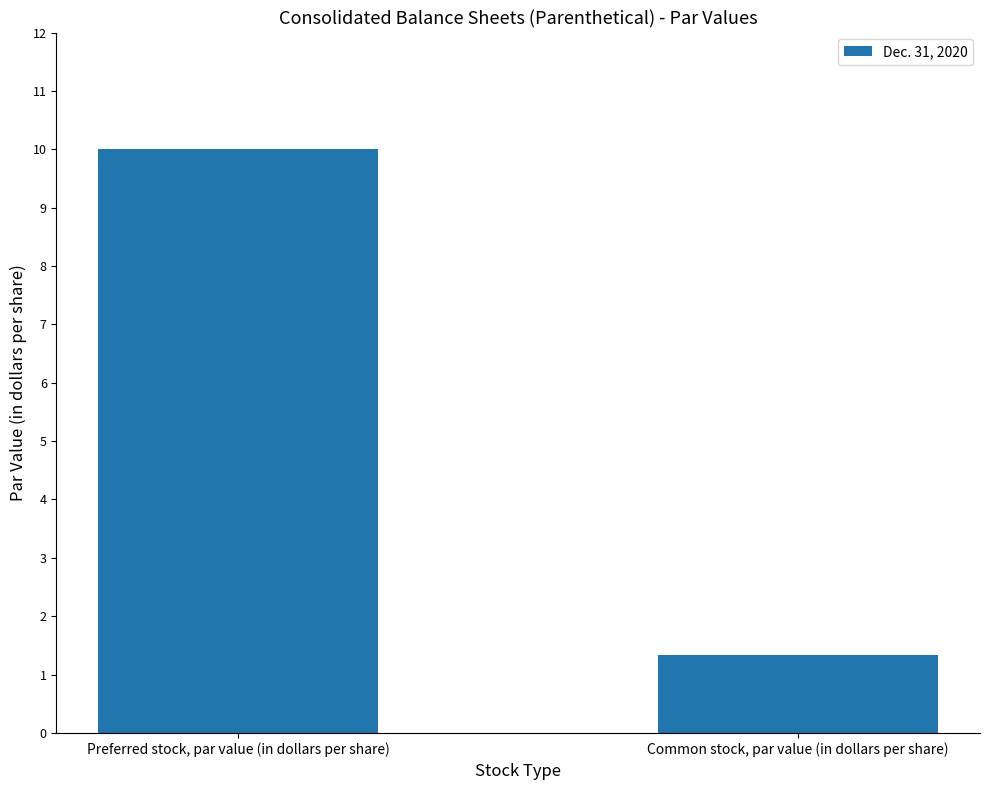

Which label corresponds to the smallest value in the chart?

Common stock, par value (in dollars per share)